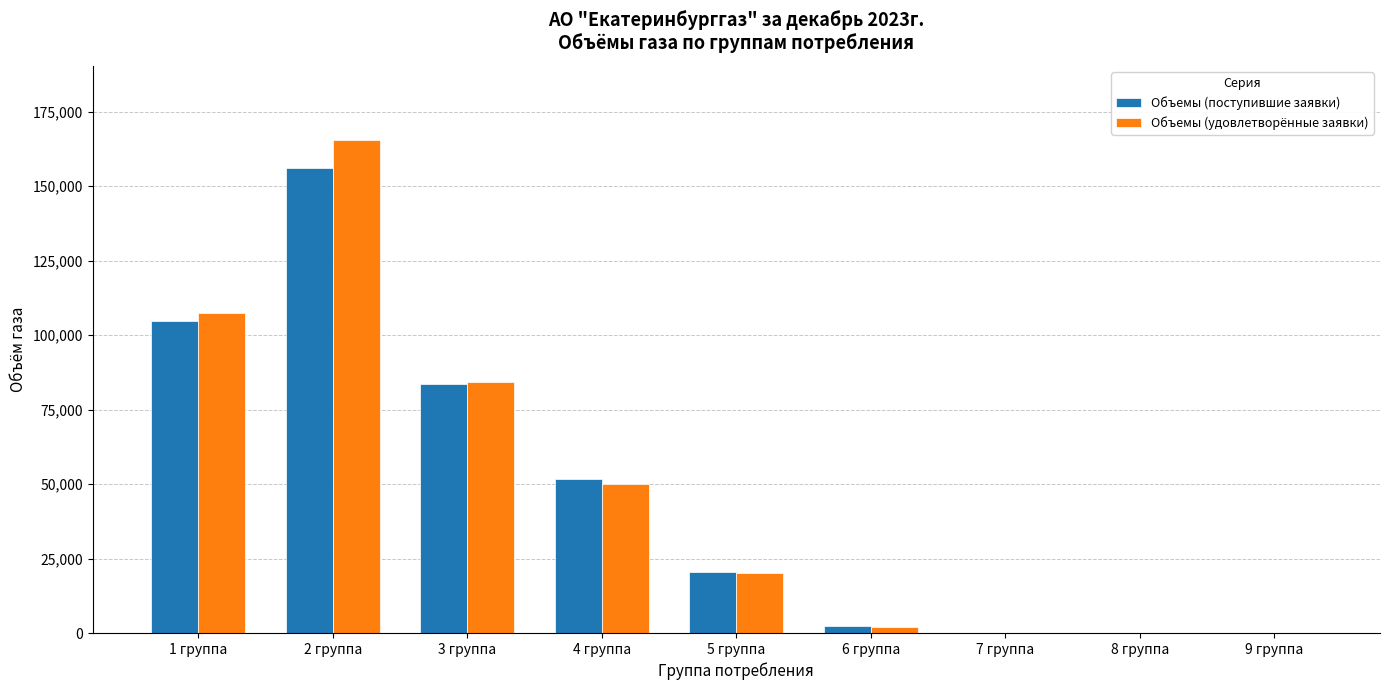

Read the Объемы (поступившие заявки) value at 8 группа.

96.4